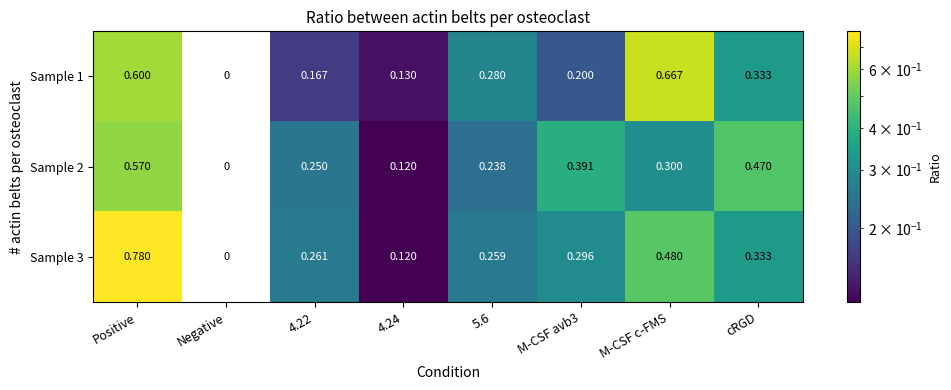

Is the value of Sample 1 at M-CSF c-FMS greater than the value of Sample 2 at 4.22?

Yes